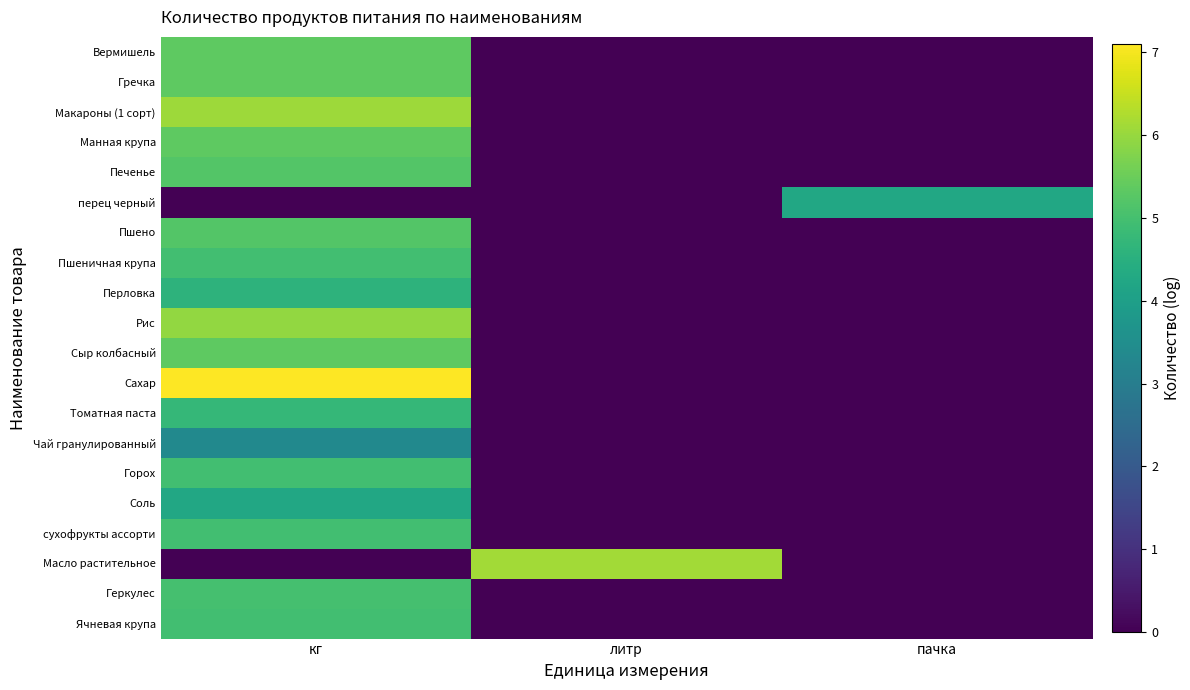

Reading left to right, what are all the values shown in this chart?

Вермишель: кг=5.4	литр=0.0	пачка=0.0
Гречка: кг=5.4	литр=0.0	пачка=0.0
Макароны (1 сорт): кг=6.1	литр=0.0	пачка=0.0
Манная крупа: кг=5.4	литр=0.0	пачка=0.0
Печенье: кг=5.2	литр=0.0	пачка=0.0
перец черный: кг=0.0	литр=0.0	пачка=4.3
Пшено: кг=5.2	литр=0.0	пачка=0.0
Пшеничная крупа: кг=4.9	литр=0.0	пачка=0.0
Перловка: кг=4.6	литр=0.0	пачка=0.0
Рис: кг=6.0	литр=0.0	пачка=0.0
Сыр колбасный: кг=5.4	литр=0.0	пачка=0.0
Сахар: кг=7.1	литр=0.0	пачка=0.0
Томатная паста: кг=4.7	литр=0.0	пачка=0.0
Чай гранулированный: кг=3.4	литр=0.0	пачка=0.0
Горох: кг=4.9	литр=0.0	пачка=0.0
Соль: кг=4.3	литр=0.0	пачка=0.0
сухофрукты ассорти: кг=4.9	литр=0.0	пачка=0.0
Масло растительное: кг=0.0	литр=6.1	пачка=0.0
Геркулес: кг=5.0	литр=0.0	пачка=0.0
Ячневая крупа: кг=4.9	литр=0.0	пачка=0.0